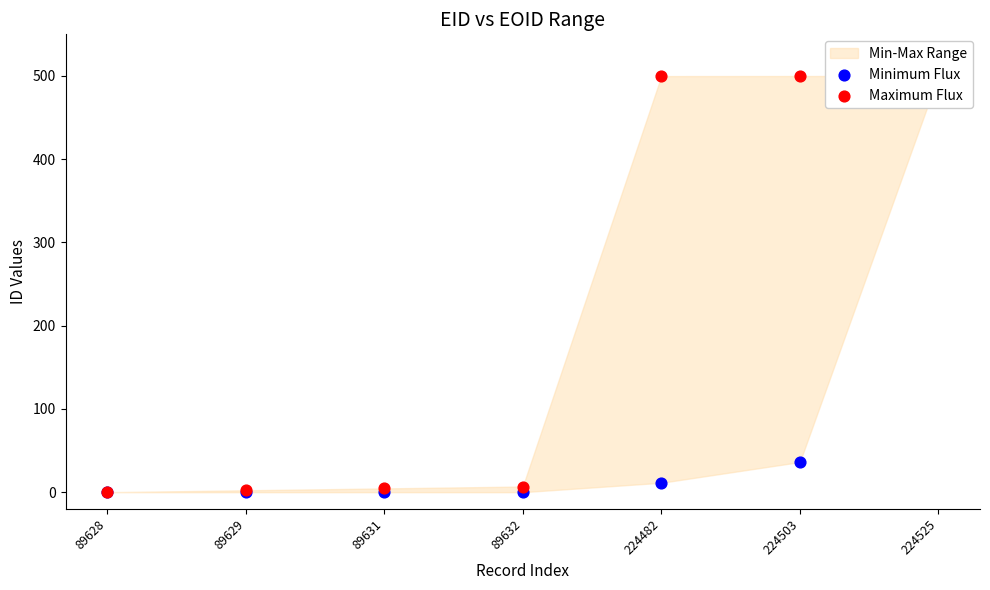

What is the total value across all series at 89629?

2.3